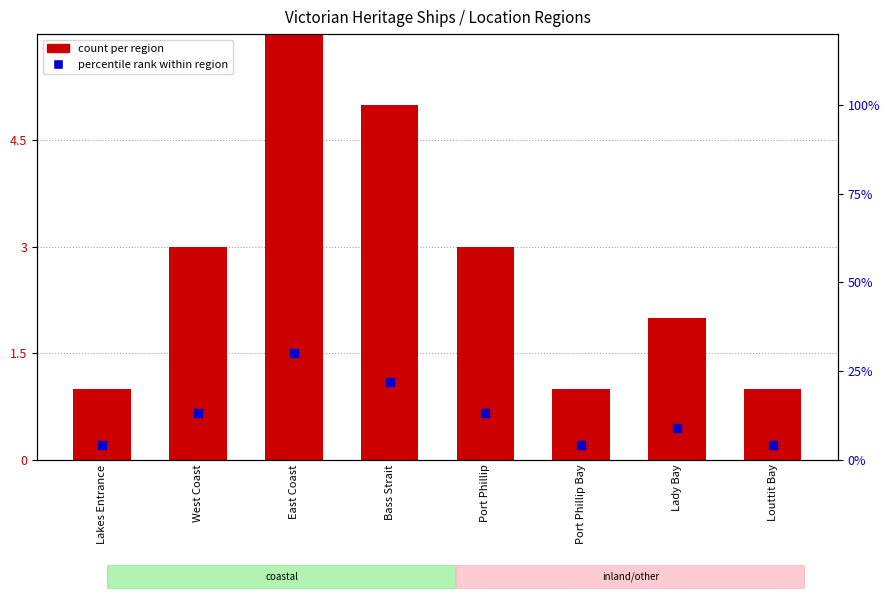

Which series reaches the minimum Y coordinate?

count per region